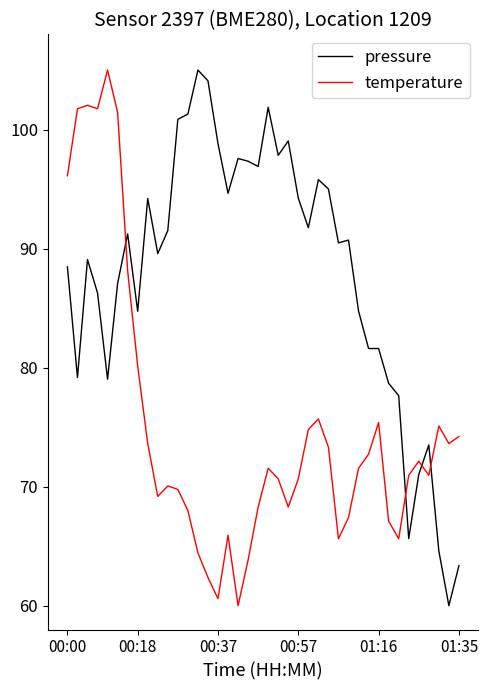

True or false: temperature and pressure intersect in this chart.

True